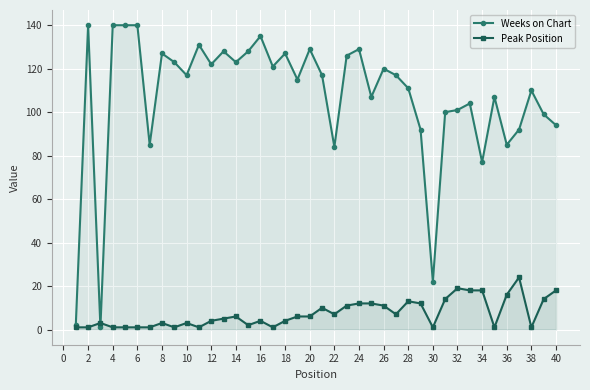

List the series in order of their peak value, lowest first.

Peak Position, Weeks on Chart